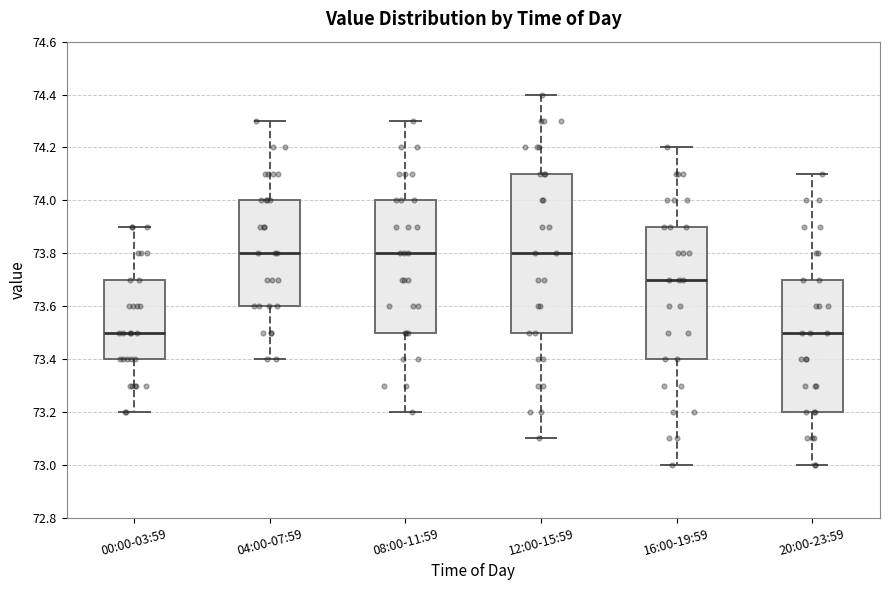

Reading left to right, transcribe this box plot: for each box, give where its median line is, the range the box spans, and where its two whiskers end, as read against the y-axis. The values are not printed on the chart, so give them approximately, as read against the axis.

00:00-03:59: median 73.5, box 73.4 to 73.7, whiskers 73.2 to 73.9
04:00-07:59: median 73.8, box 73.6 to 74.0, whiskers 73.4 to 74.3
08:00-11:59: median 73.8, box 73.5 to 74.0, whiskers 73.2 to 74.3
12:00-15:59: median 73.8, box 73.5 to 74.1, whiskers 73.1 to 74.4
16:00-19:59: median 73.7, box 73.4 to 73.9, whiskers 73.0 to 74.2
20:00-23:59: median 73.5, box 73.2 to 73.7, whiskers 73.0 to 74.1